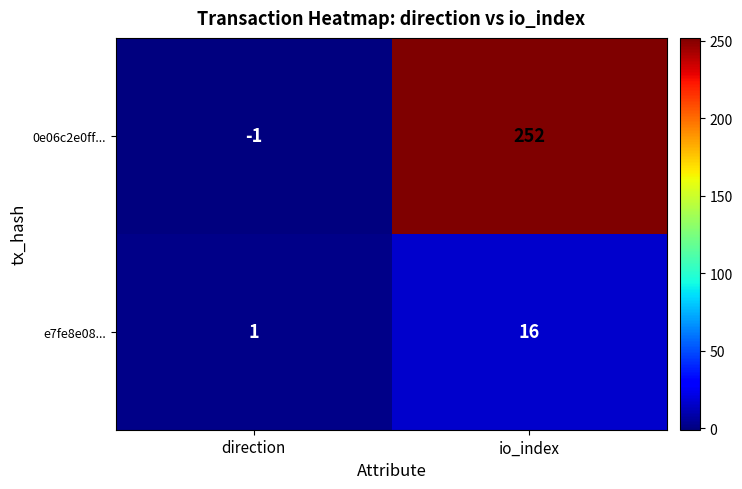

At which category is the sum across all series the highest?

io_index